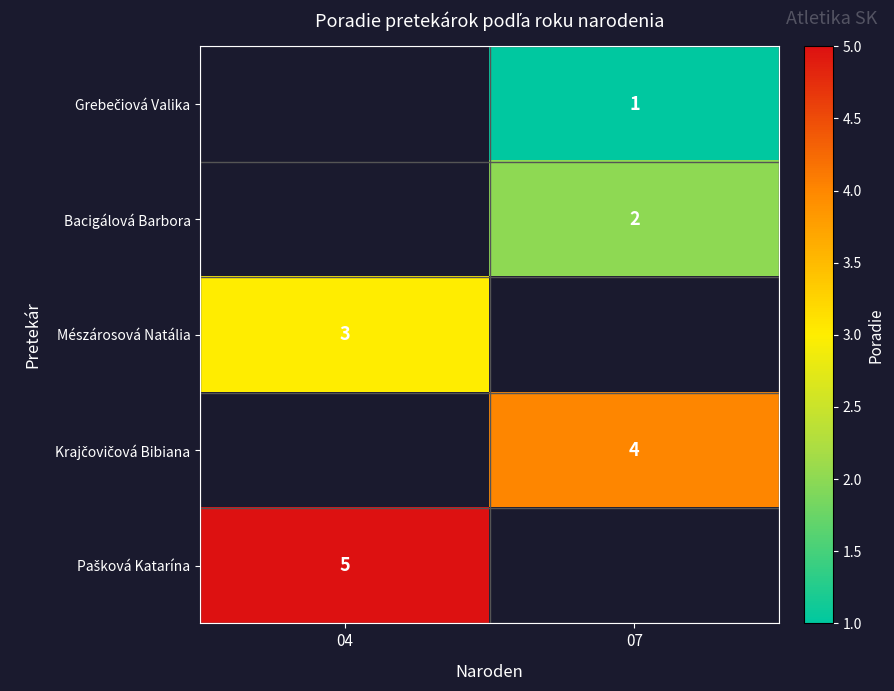

Where is row_4 nearest to the value 5?

04